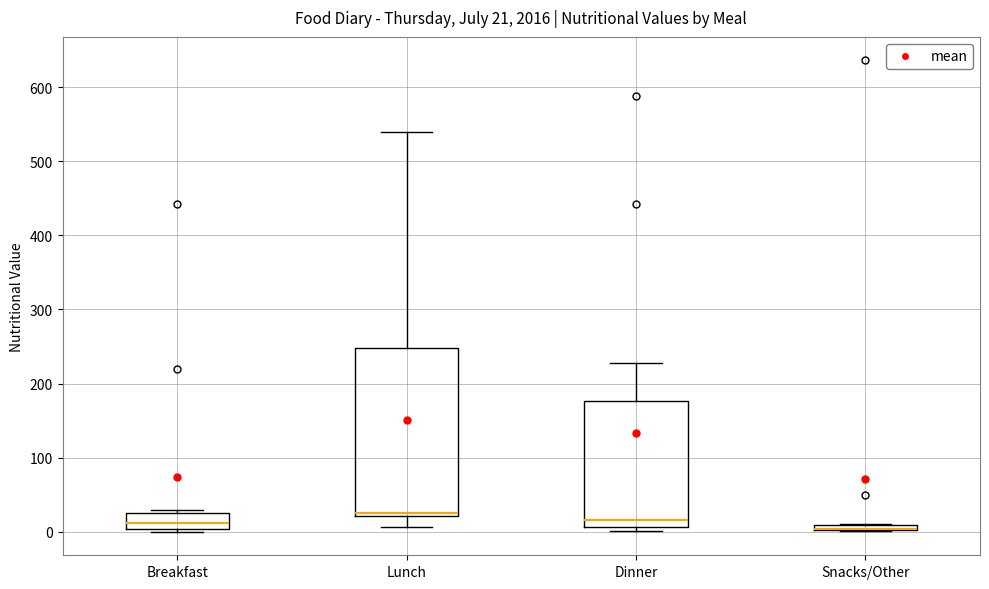

Which box is the tallest, from its lower edge to its upper edge?

Lunch